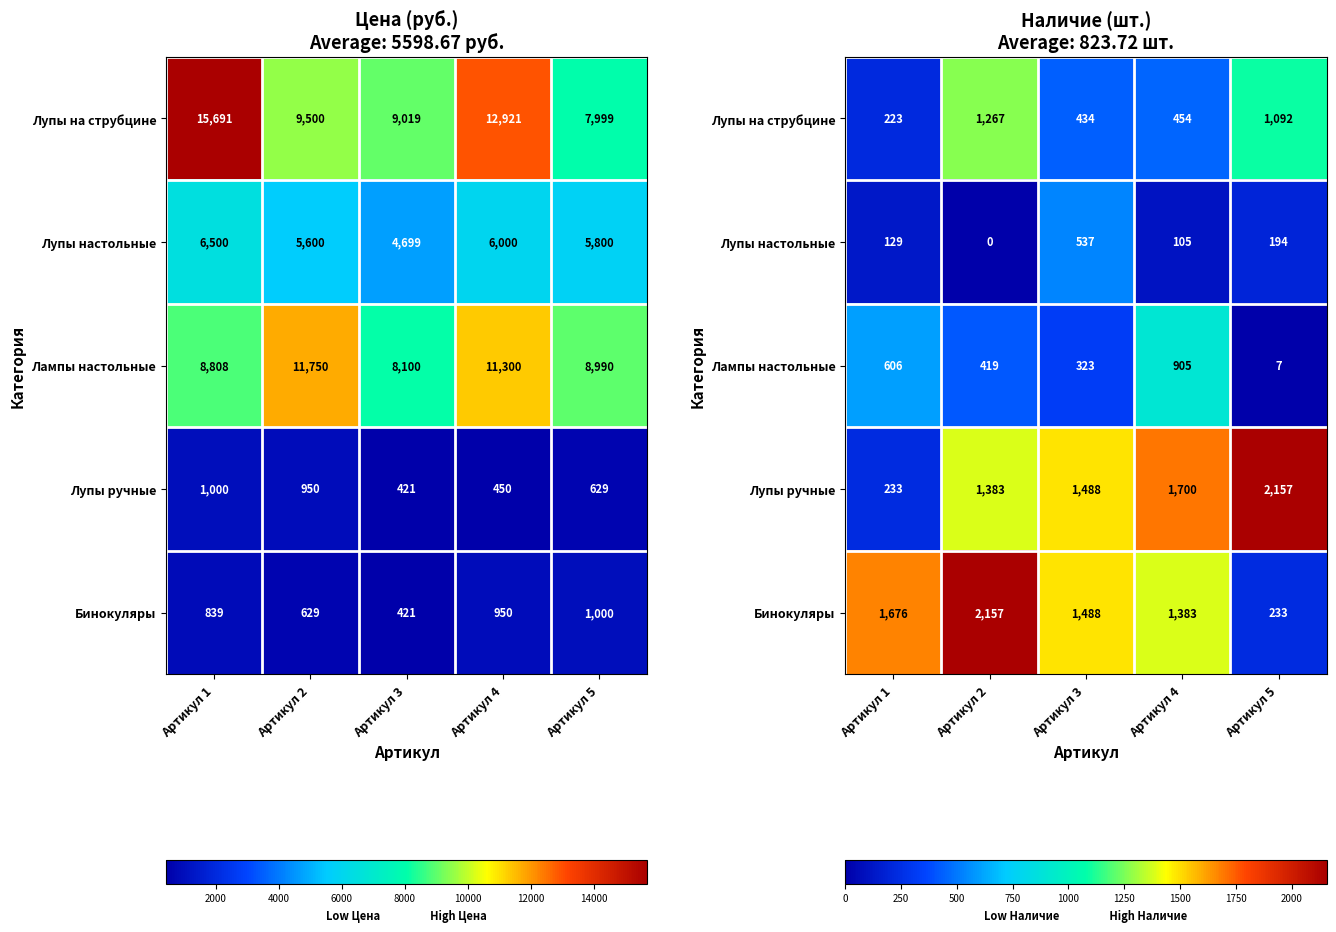

What is the average value of the Лупы ручные series?

1392